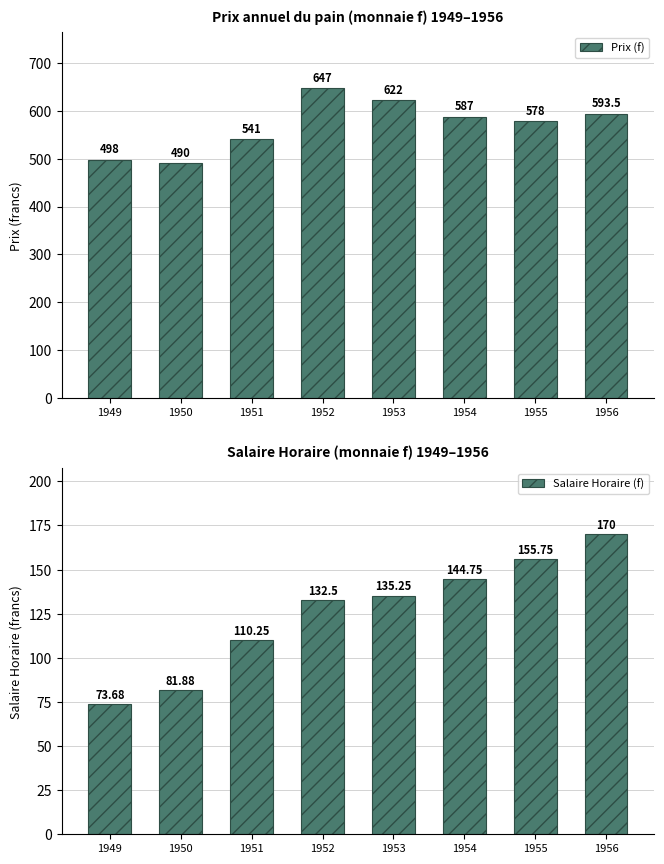

Between 1952 and 1956, which series saw the biggest shift?

Prix (f)